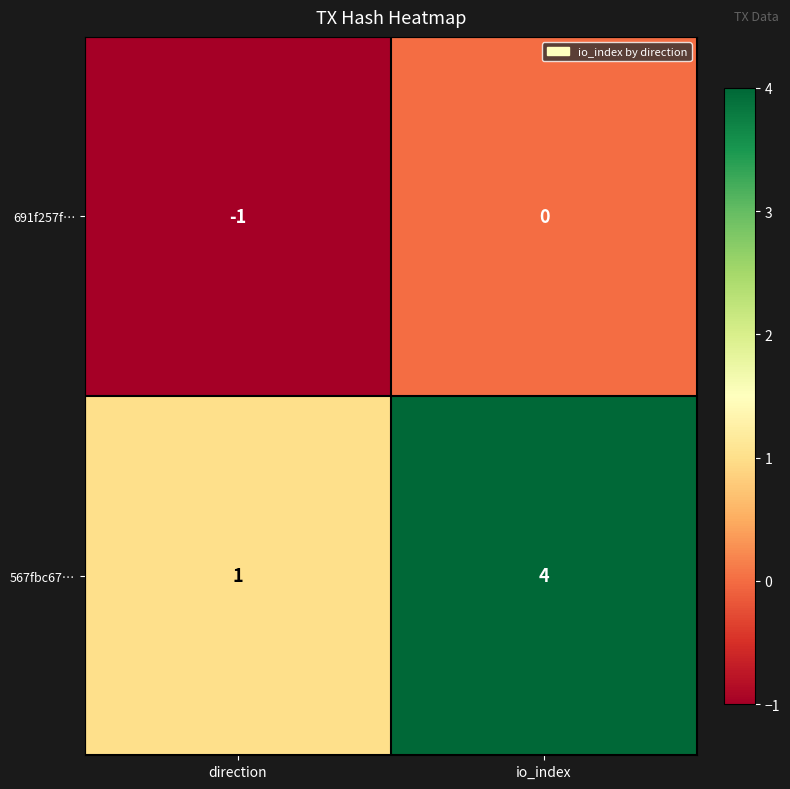

Rank the series by their maximum value, from highest to lowest.

567fbc67…, 691f257f…